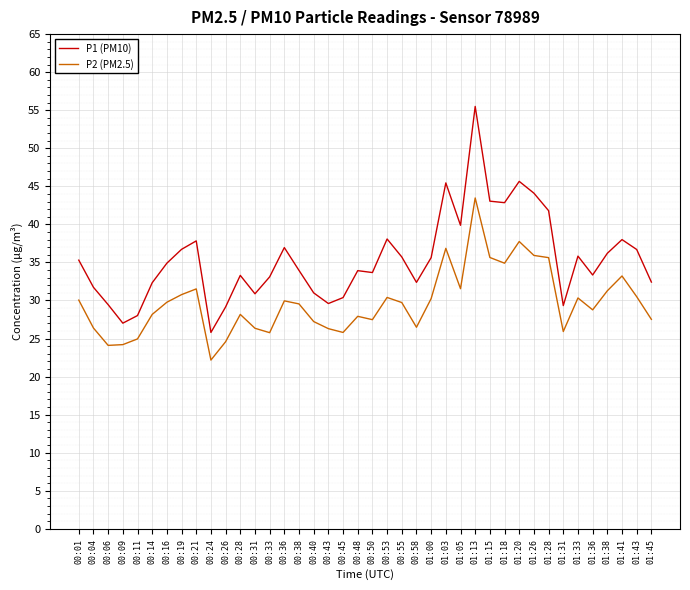

What is the difference between the P1 (PM10) values at 00:19 and 00:11?

8.7